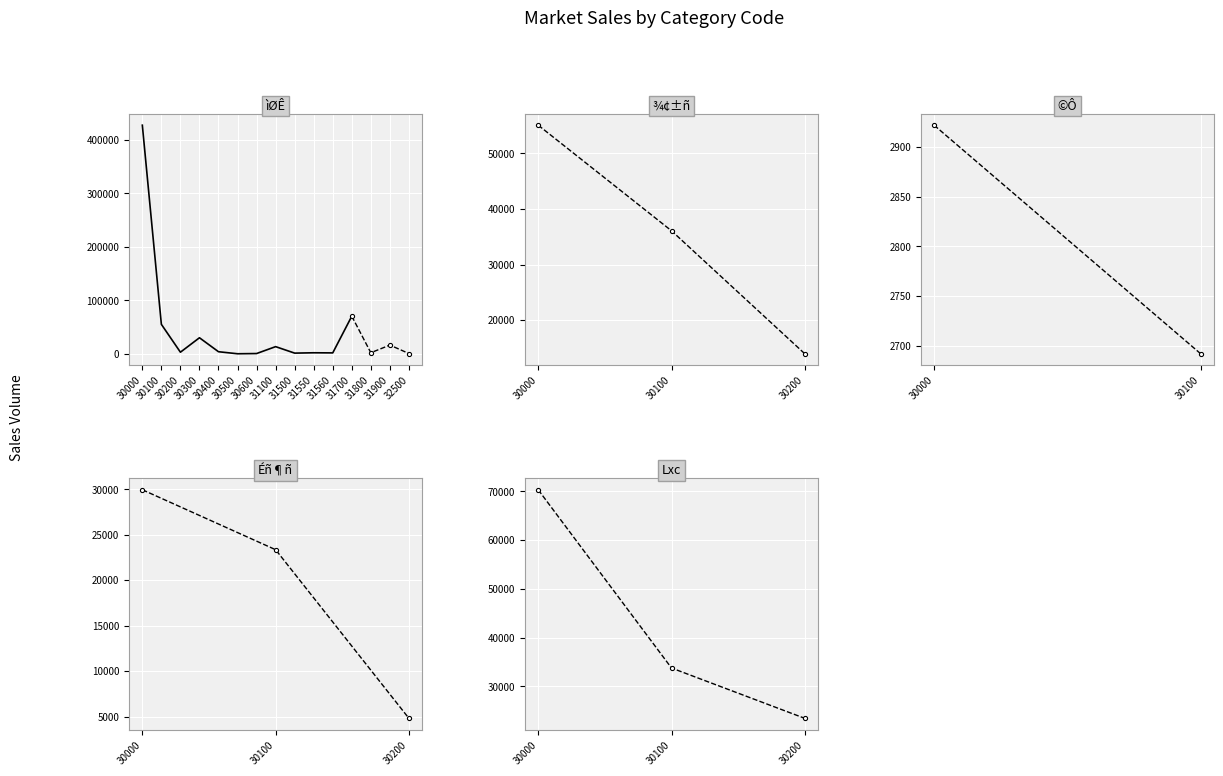

How many series are shown in this chart?

5